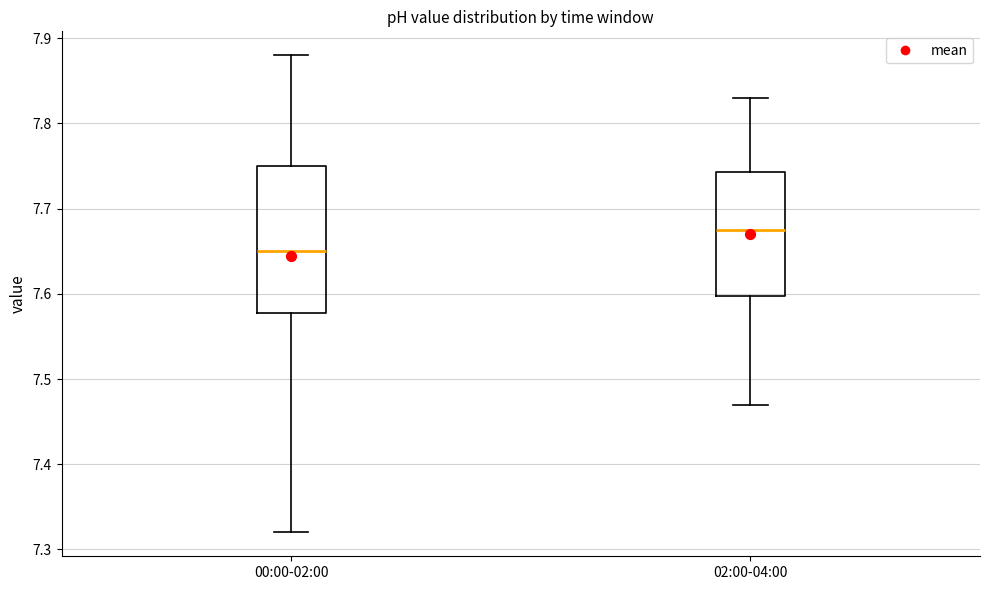

Where is the lower edge of the box for 00:00-02:00 on the y-axis? The values are not printed on the chart, so give them approximately, as read against the axis.

7.58